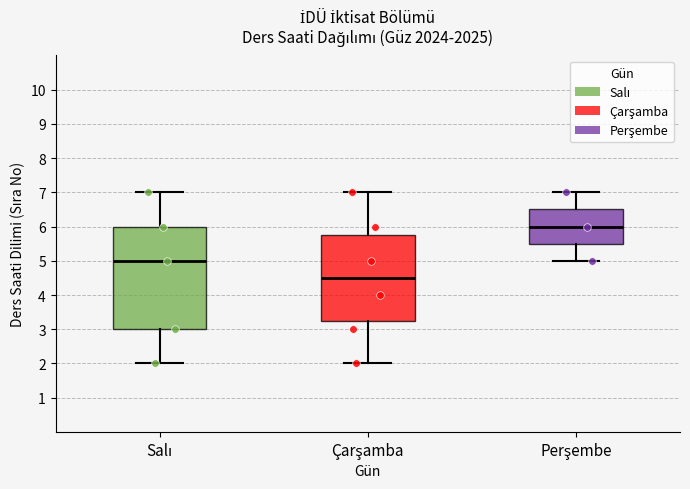

Which box has the lowest median line?

Çarşamba